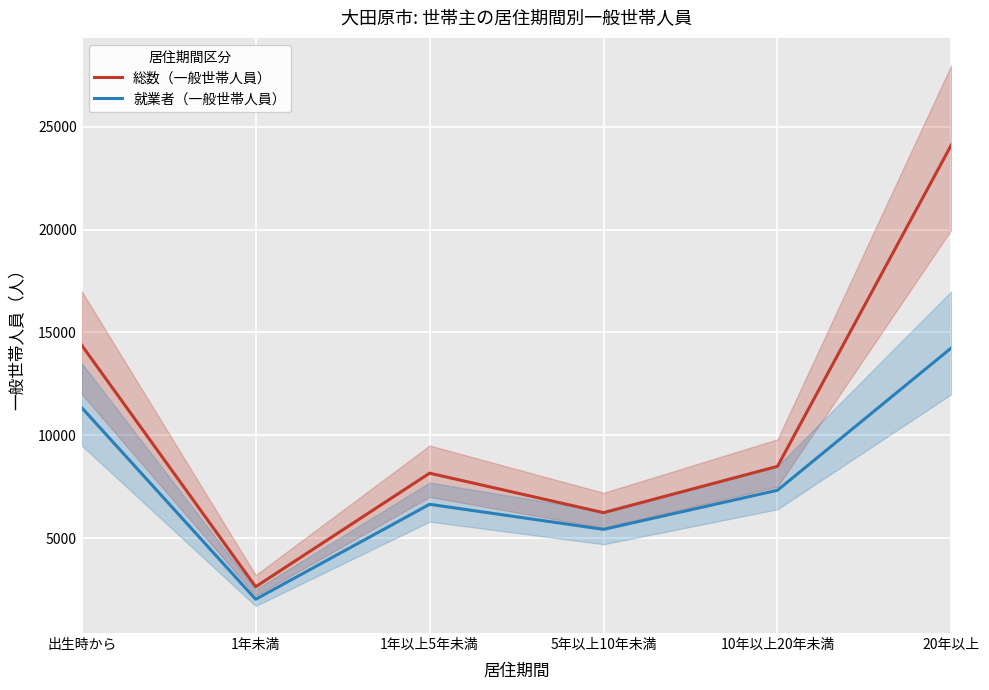

What is the sum of all 総数（一般世帯人員） values?

64012